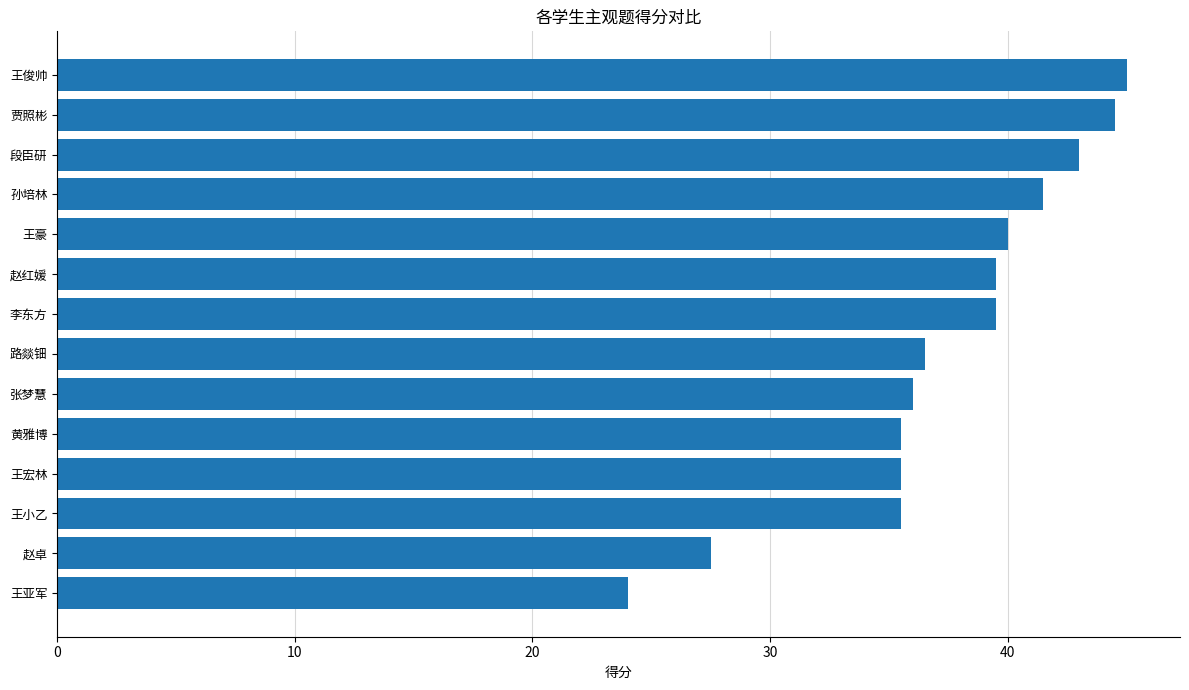

At which category does the chart reach its peak across all series?

王俊帅